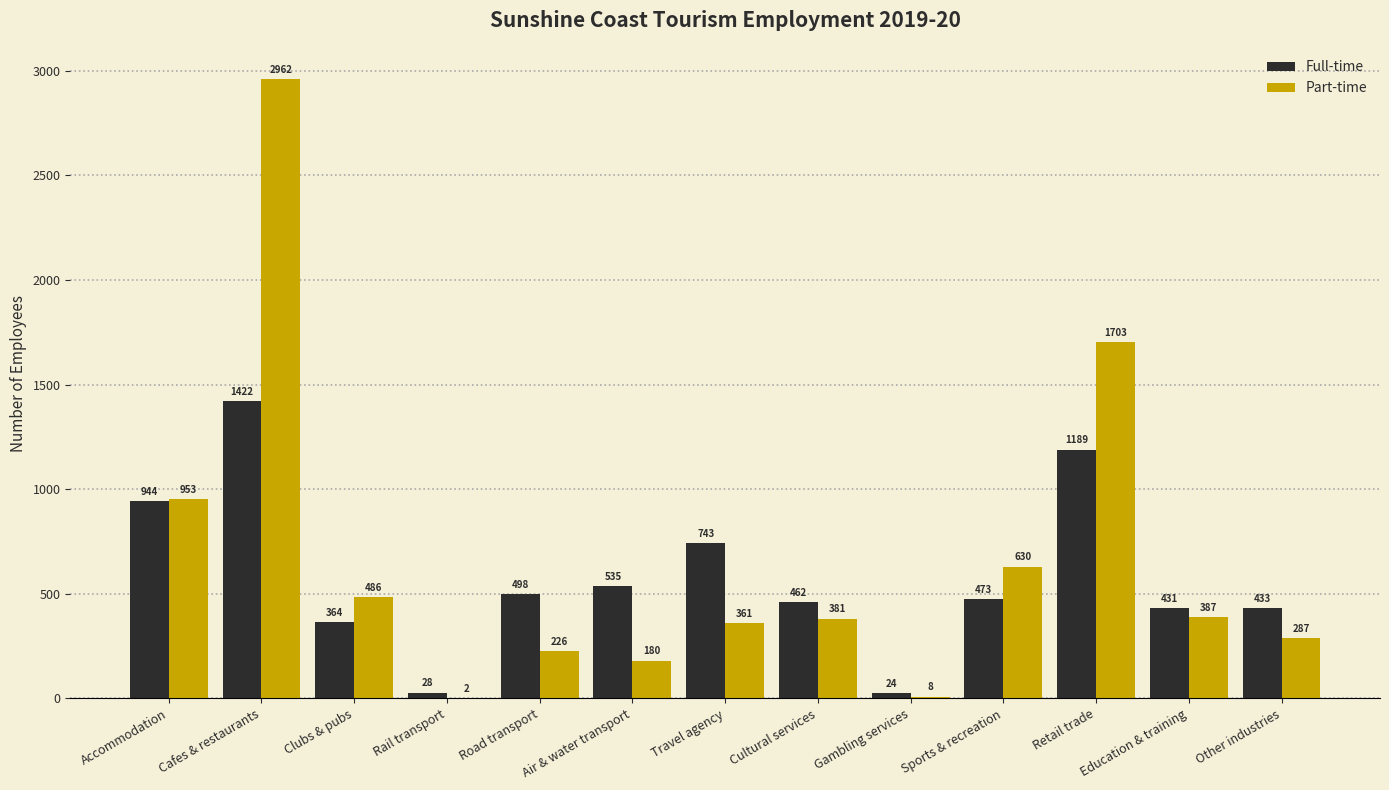

At which label does Full-time first exceed 472?

Accommodation